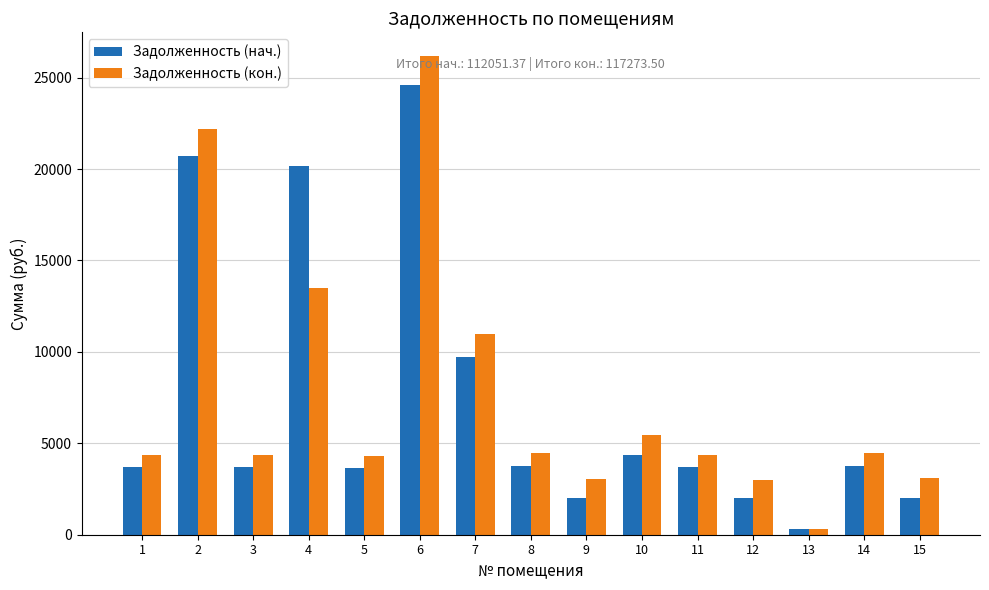

How many groups of bars are there?

15